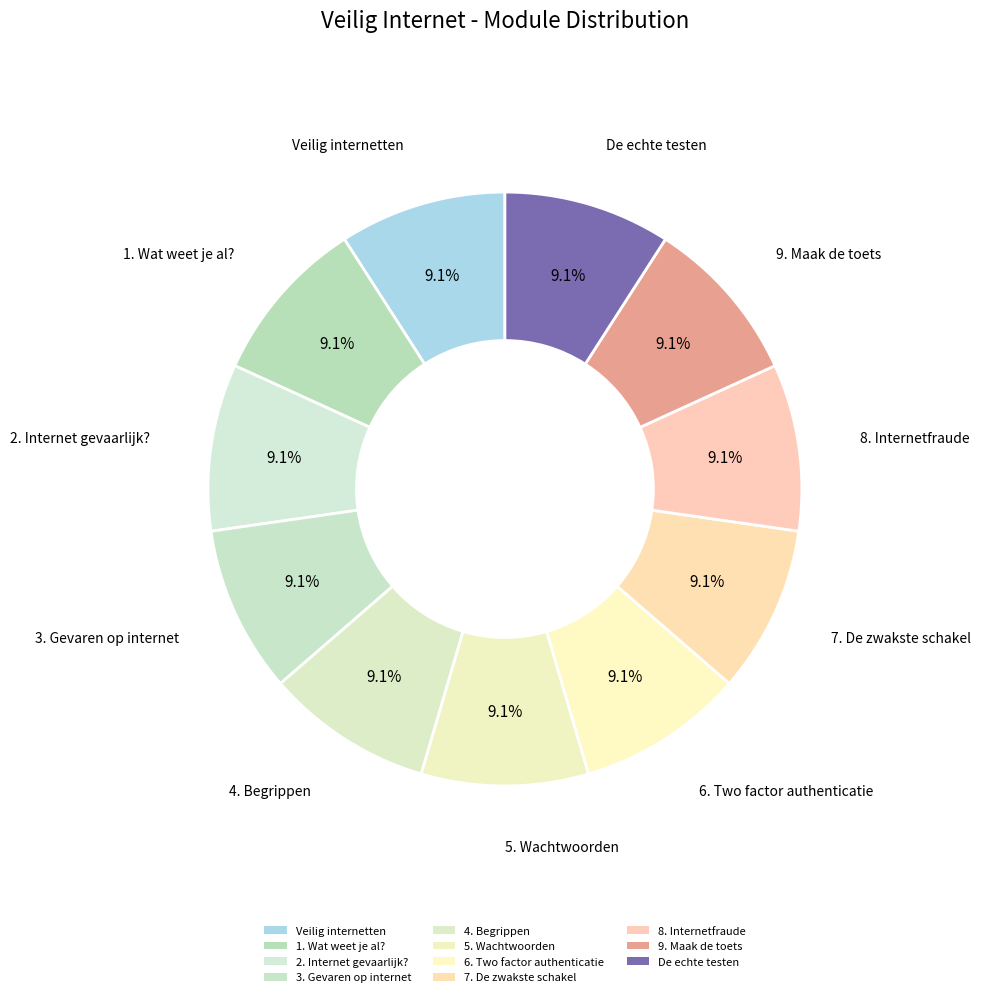

How many segments does this pie chart have?

11